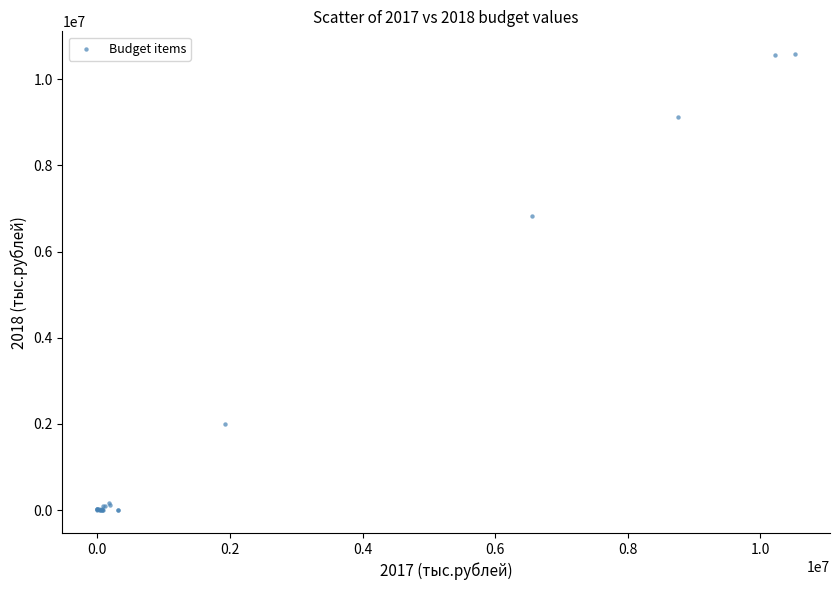

What Y value in the scatter plot is closest to 5290598?

6833277.8